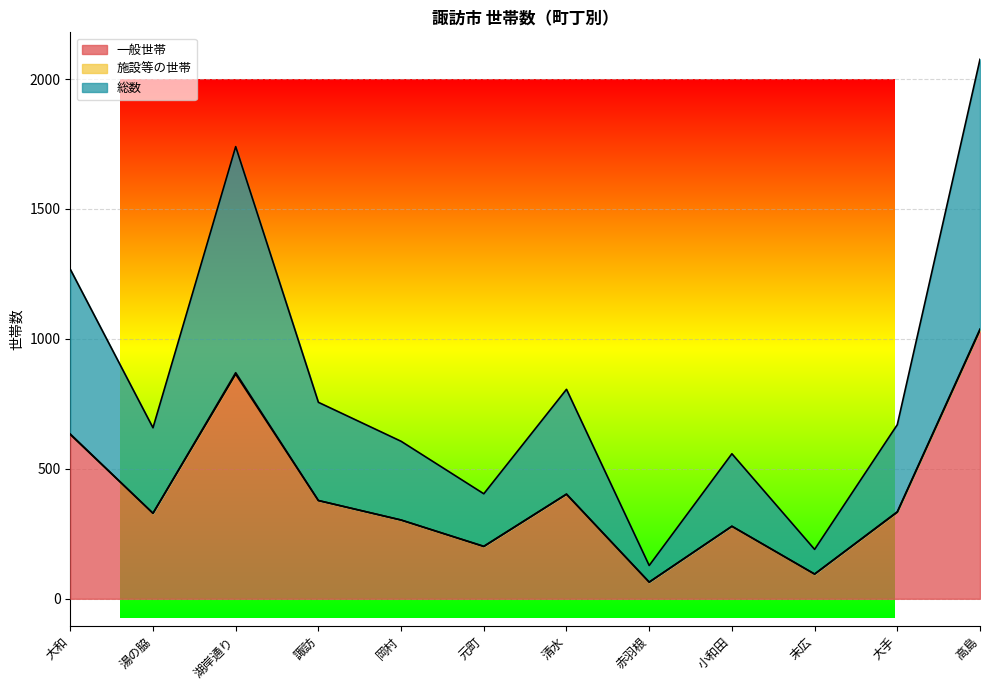

The 一般世帯 series shows 201 at 元町. True or false?

True